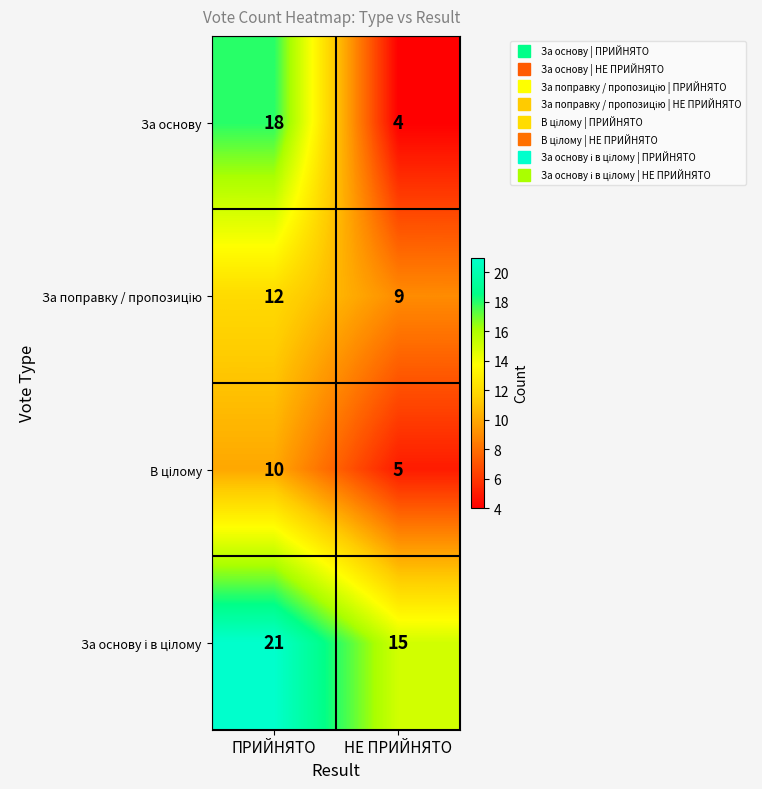

Read the За основу value at НЕ ПРИЙНЯТО, to the nearest 5.

5